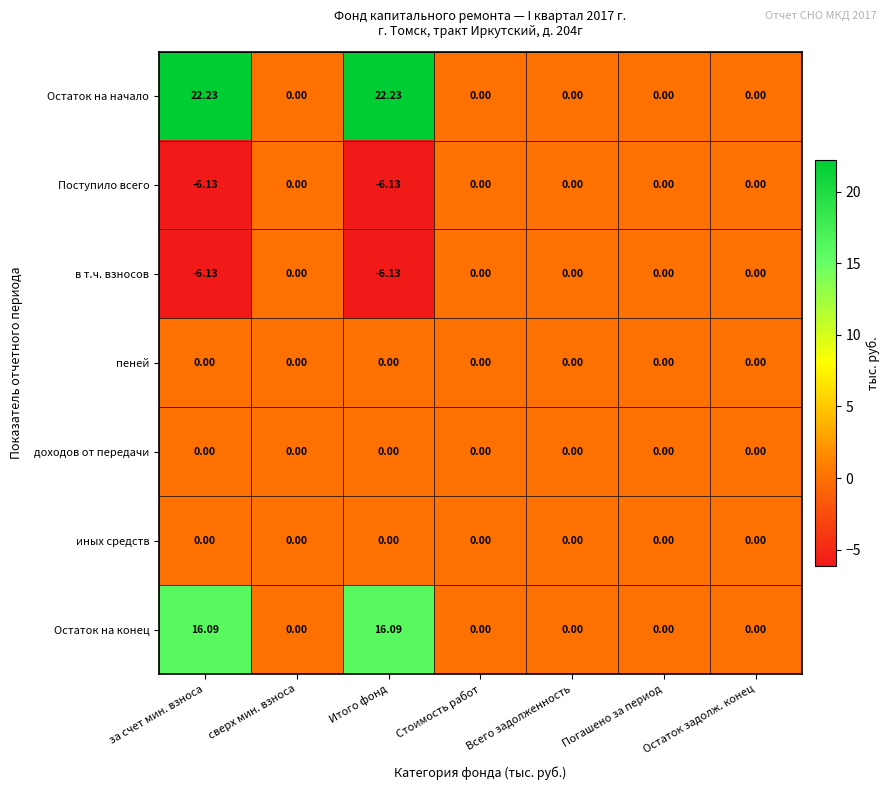

Which series has the largest total across all categories?

Остаток на начало